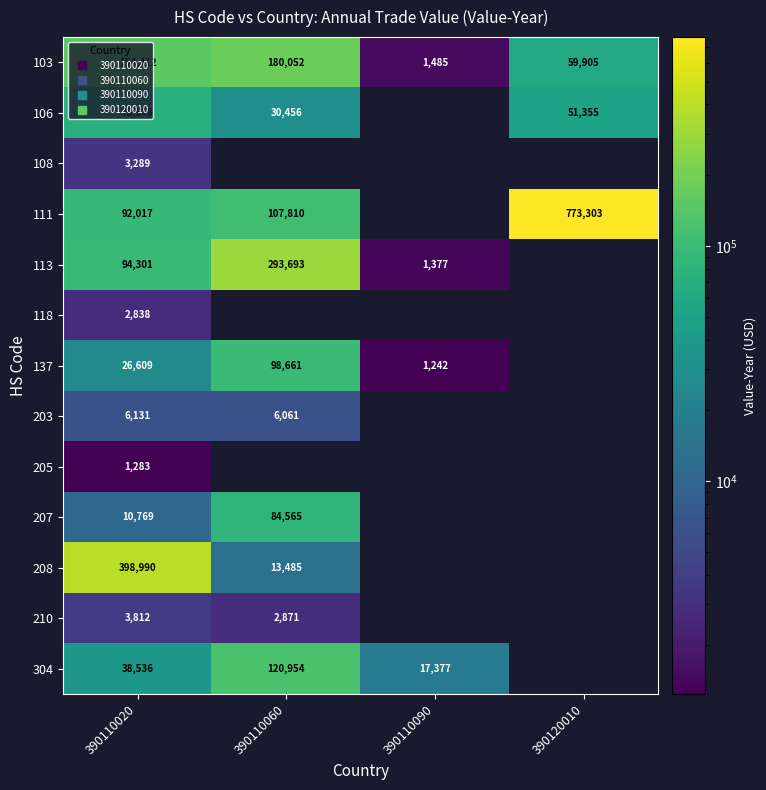

List the series in order of their peak value, lowest first.

205, 118, 108, 210, 203, 106, 207, 137, 304, 103, 113, 208, 111